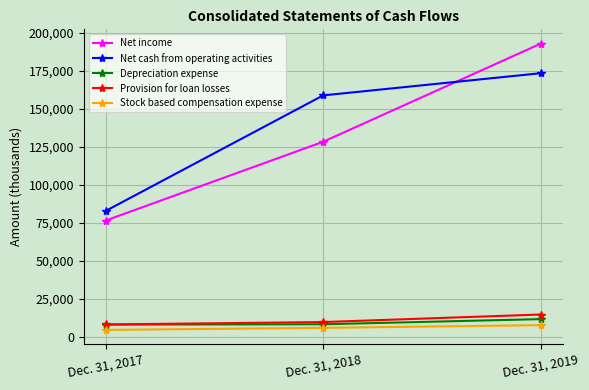

True or false: Net income has a value of 115914 at Dec. 31, 2017.

False